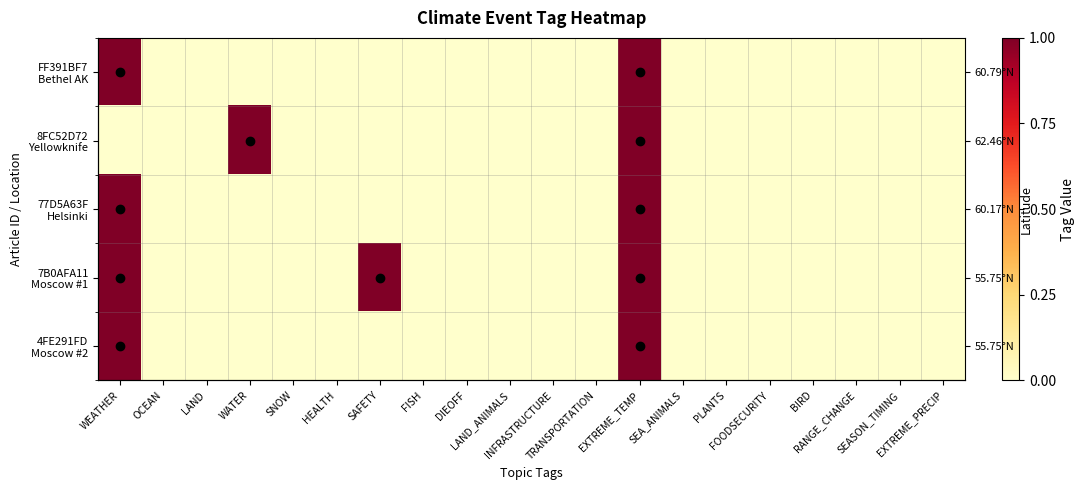

Read the FF391BF7 Bethel AK value at EXTREME_TEMP.

1